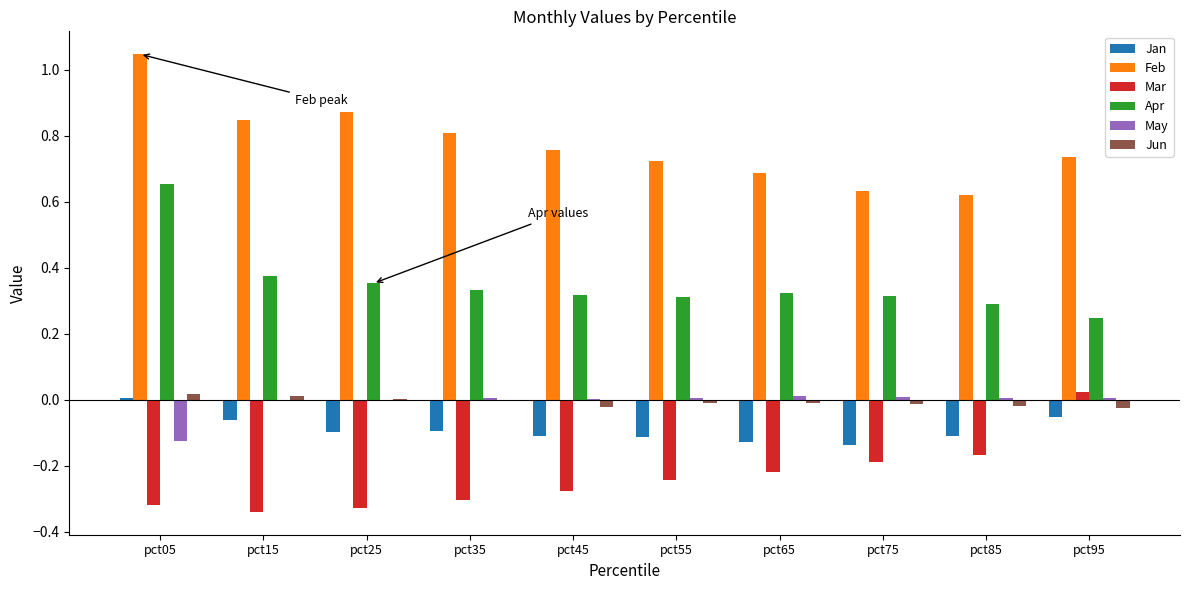

Where is Jan nearest to the value 0?

pct05